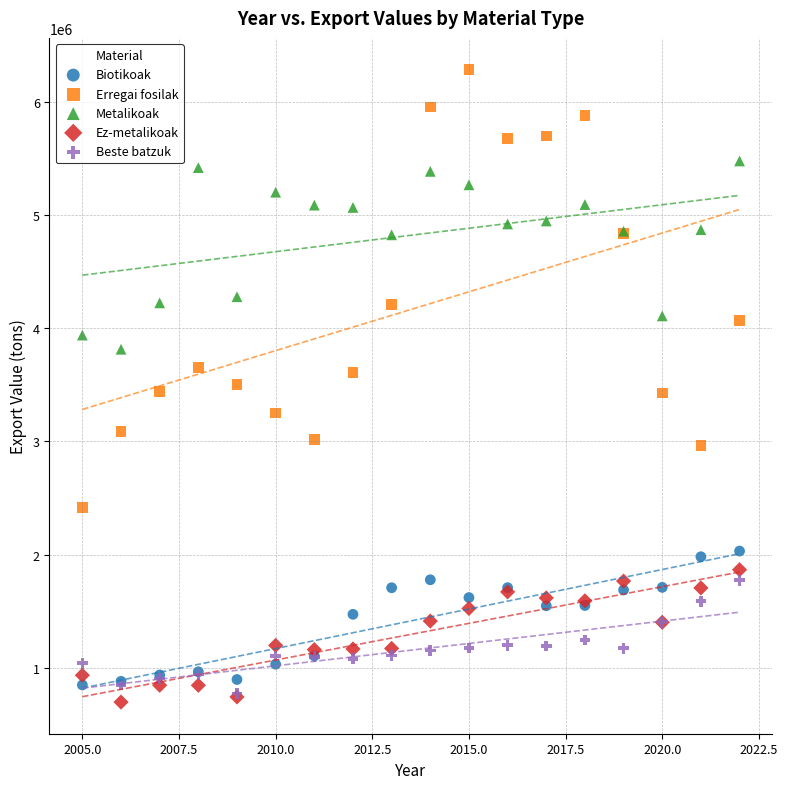

Which series contains the lowest Y value?

Ez-metalikoak